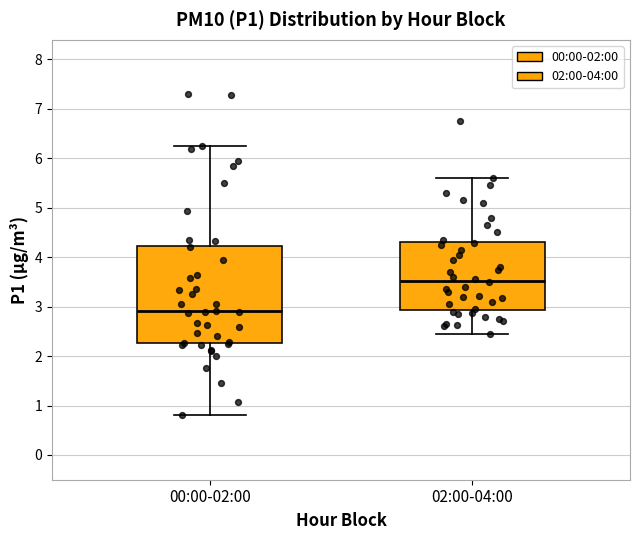

Which box is the tallest, from its lower edge to its upper edge?

00:00-02:00